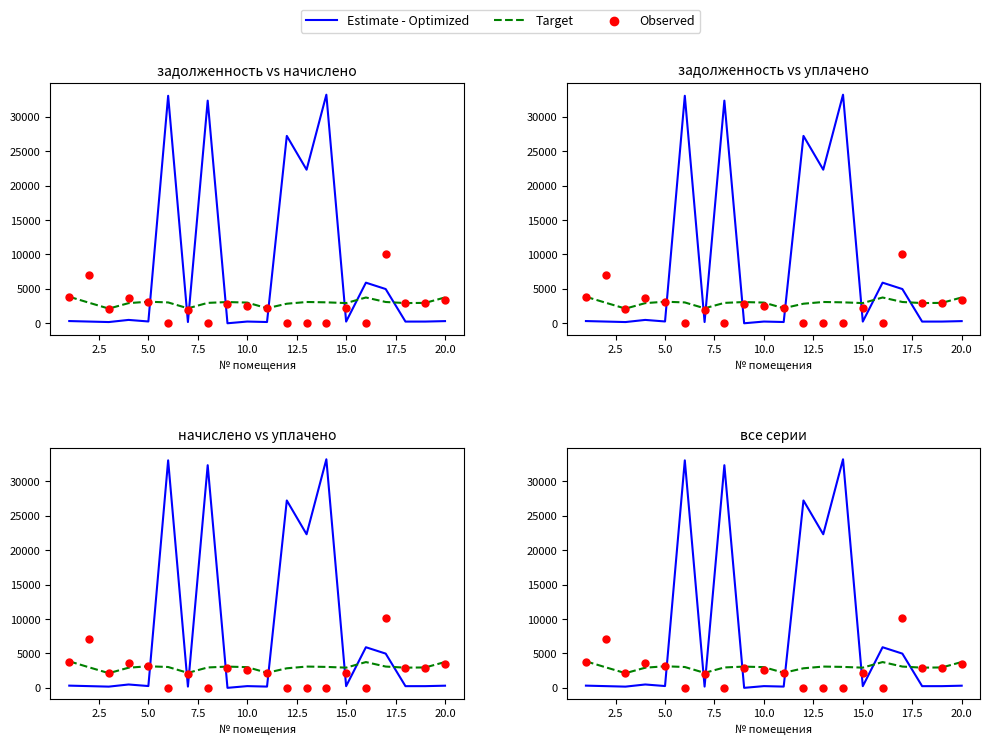

At how many categories does at least one series exceed 7022?

7